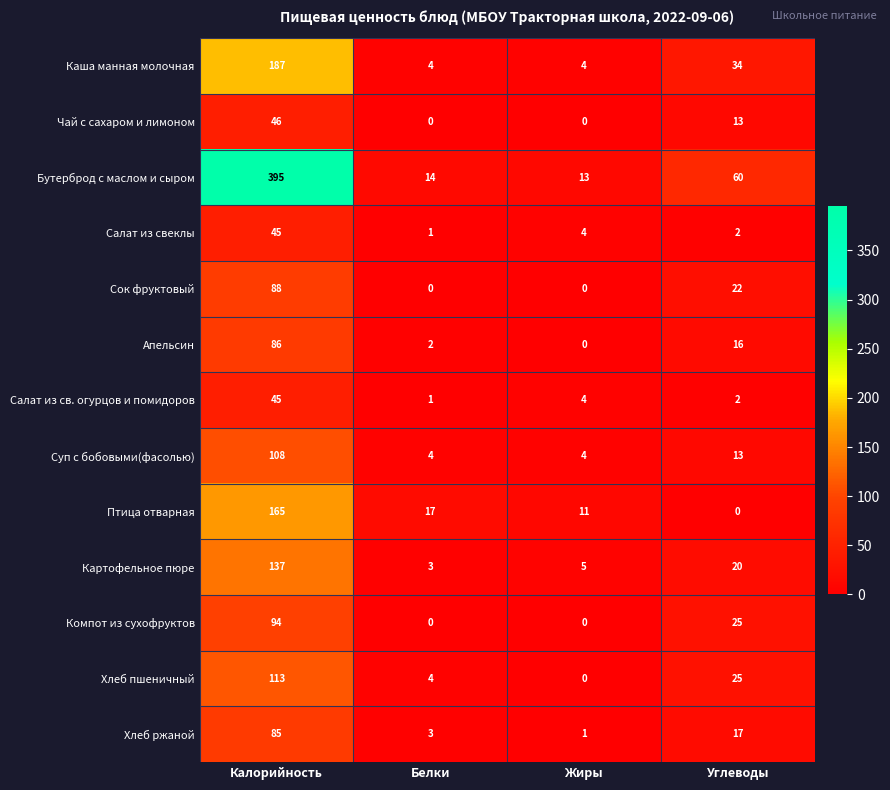

What is the difference between the second highest and second lowest values in the Бутерброд с маслом и сыром series?

46